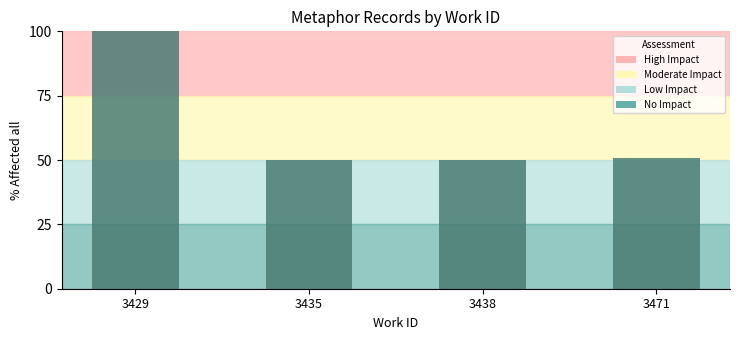

At which label is the value closest to 75?

3471